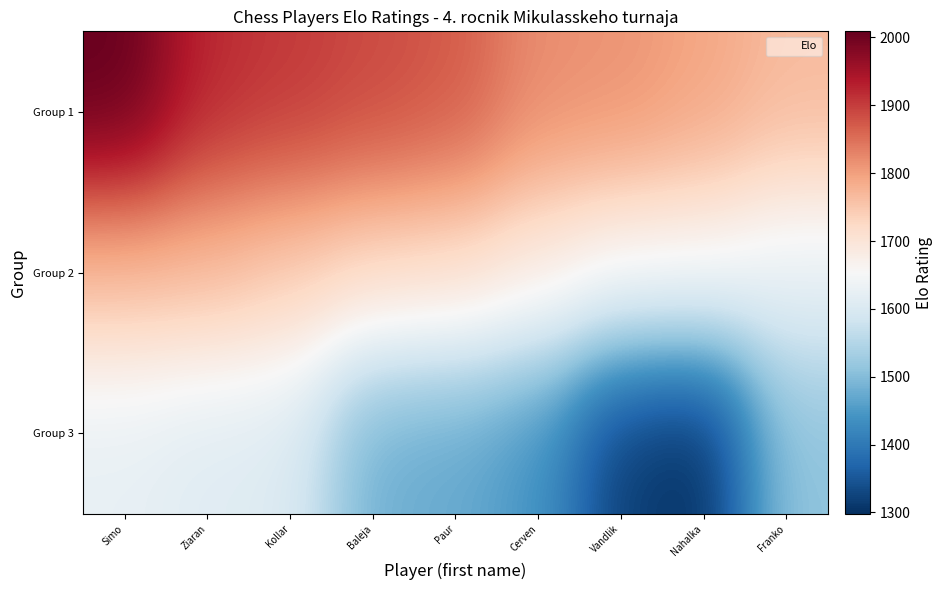

At Baleja, list the series in order from largest to smallest.

Group 1, Group 2, Group 3